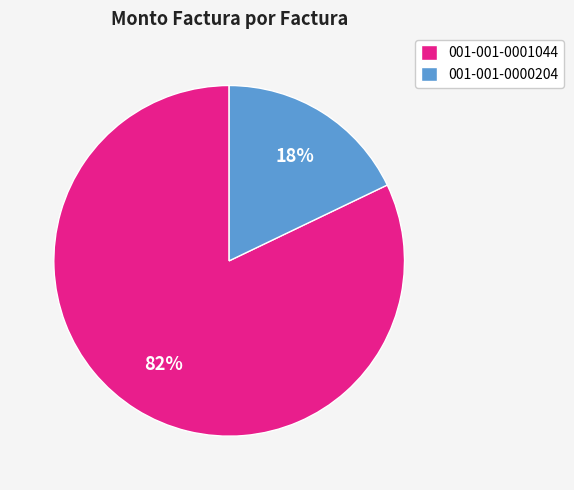

To the nearest percent, what portion does 001-001-0001044 represent?

82%